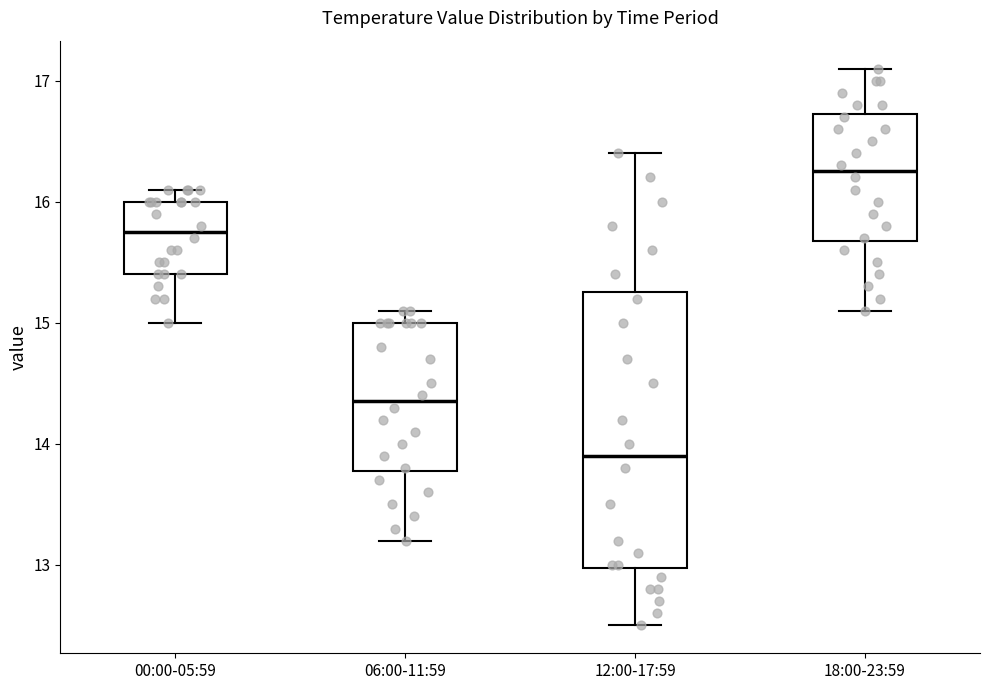

Reading left to right, transcribe this box plot: for each box, give where its median line is, the range the box spans, and where its two whiskers end, as read against the y-axis. The values are not printed on the chart, so give them approximately, as read against the axis.

00:00-05:59: median 15.8, box 15.4 to 16.0, whiskers 15.0 to 16.1
06:00-11:59: median 14.4, box 13.8 to 15.0, whiskers 13.2 to 15.1
12:00-17:59: median 13.9, box 13.0 to 15.3, whiskers 12.5 to 16.4
18:00-23:59: median 16.3, box 15.7 to 16.7, whiskers 15.1 to 17.1